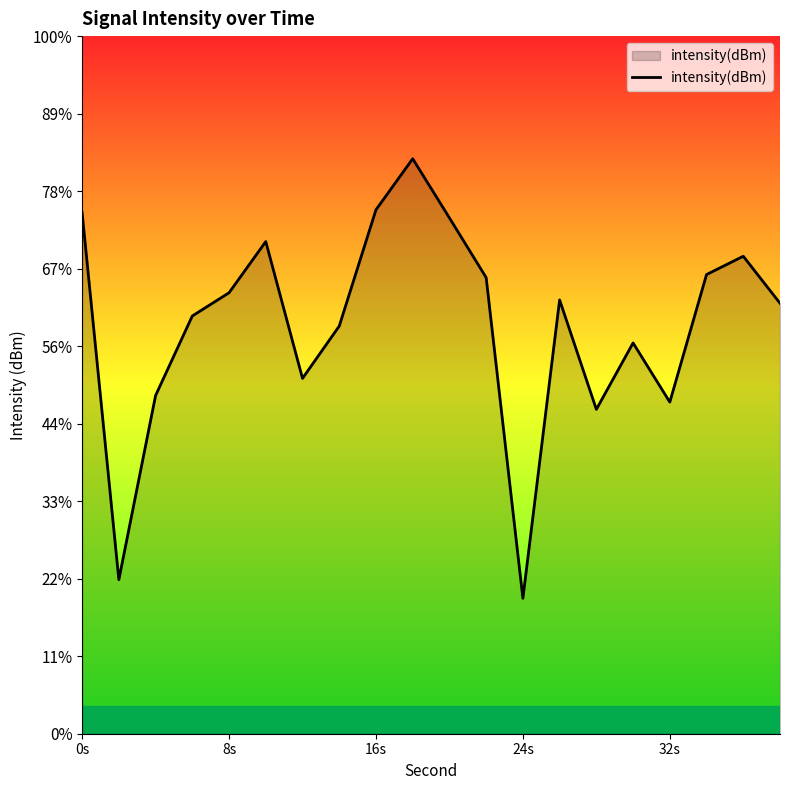

True or false: the data shows -48.6 at 18.

False